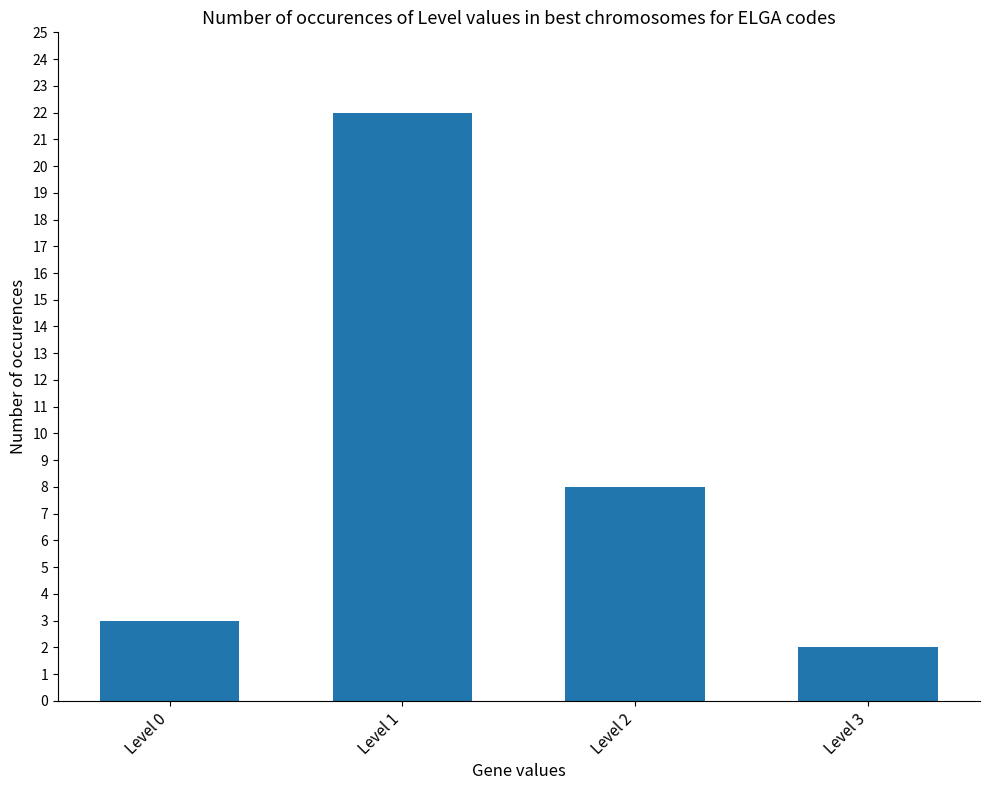

At which category does the chart reach its minimum across all series?

Level 3